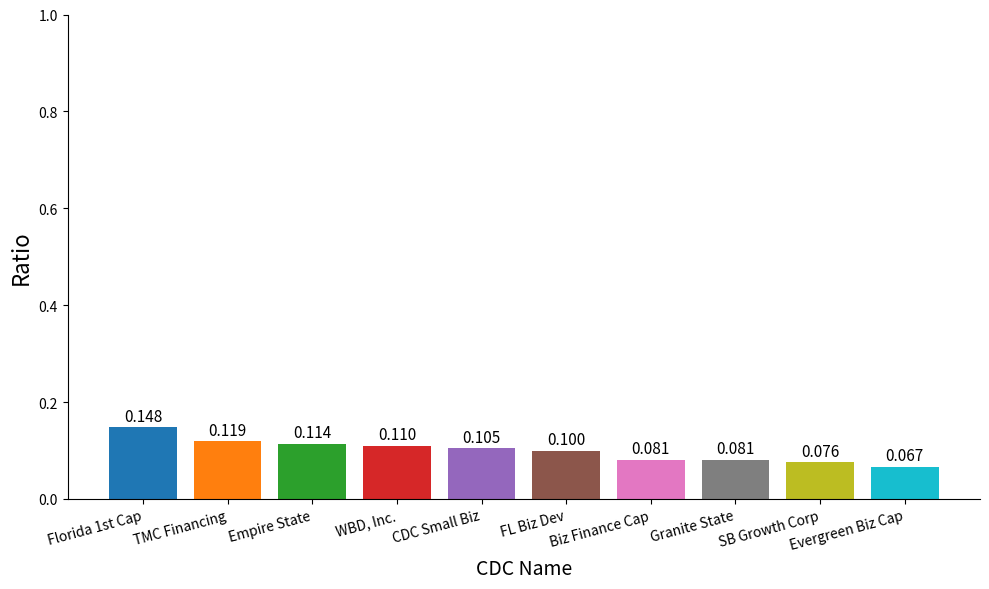

The value at SB Growth Corp is 0.0. True or false?

False